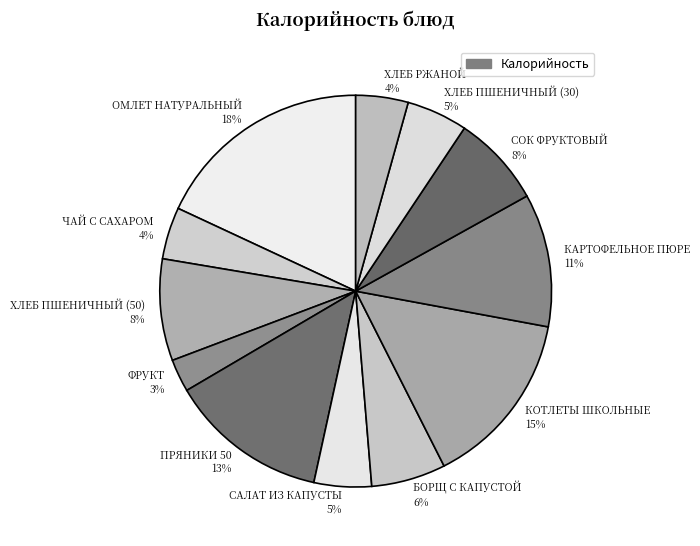

How many slices are in this pie chart?

12